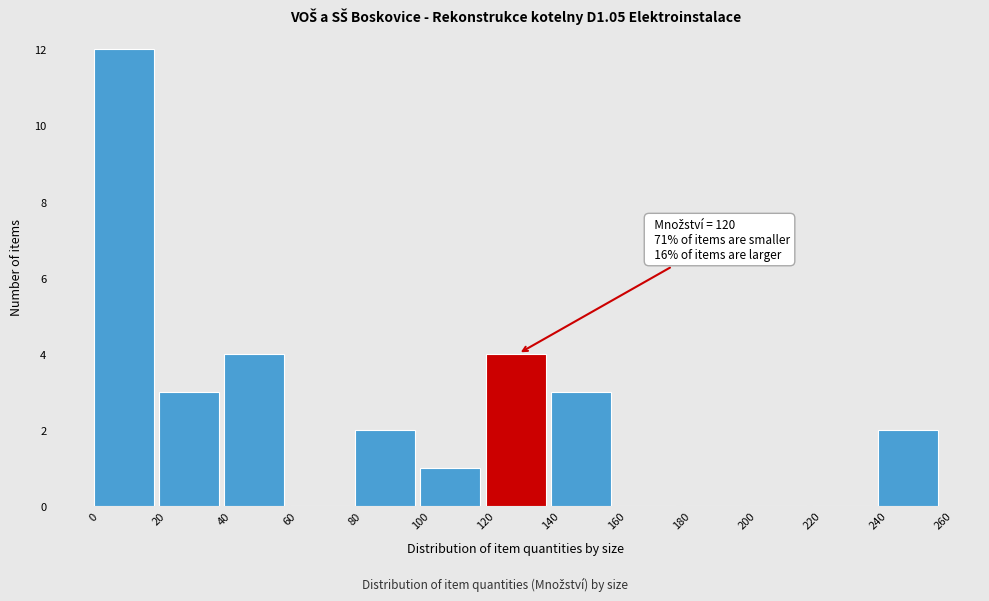

Over which range of the x-axis is the bar tallest?

0 to 20